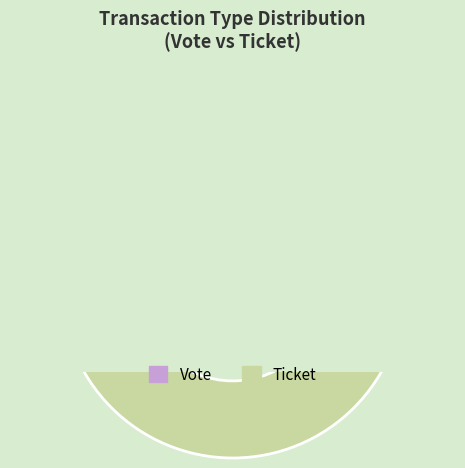

To the nearest percent, what is the combined percentage of Ticket (io_index=0) and Vote (io_index=1)?

100%